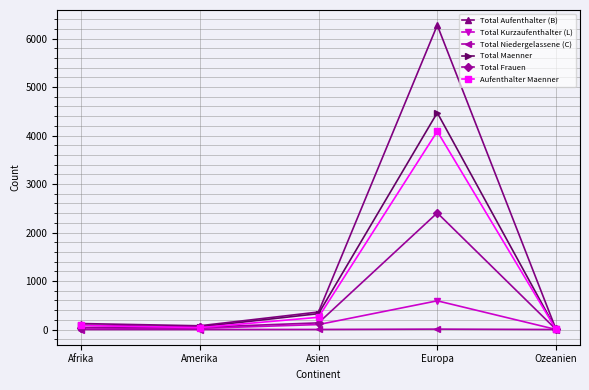

Which category has the highest value in the Total Aufenthalter (B) series?

Europa